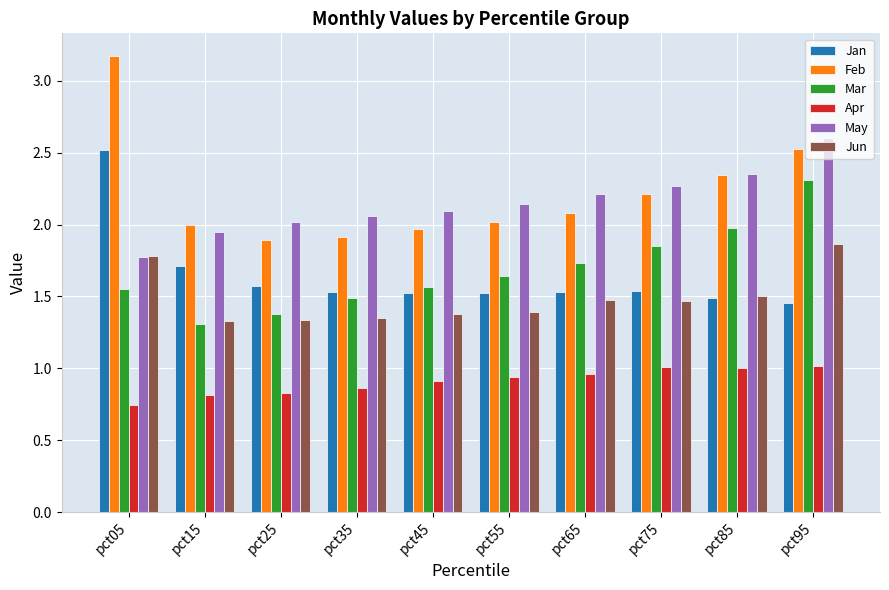

Is it true that Apr equals 0.9 at pct55?

True